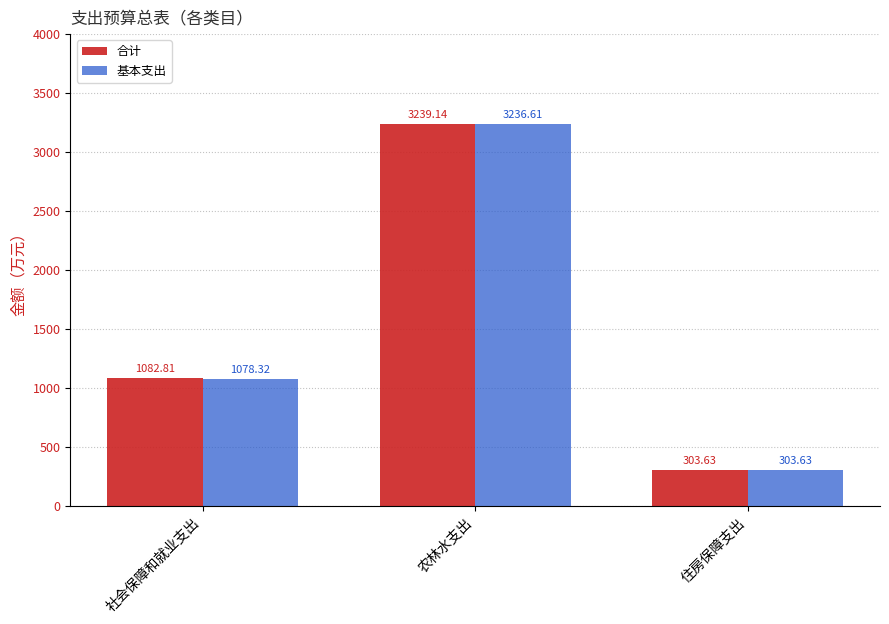

What is the label of the 3rd bar from the left?

住房保障支出